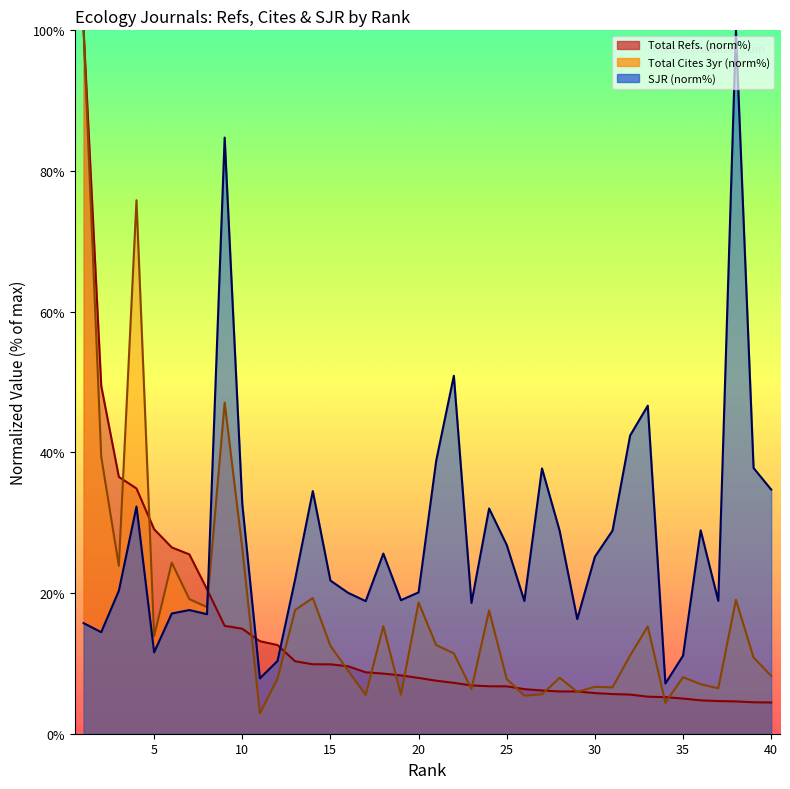

Does the chart display data point markers on the line(s)?

No